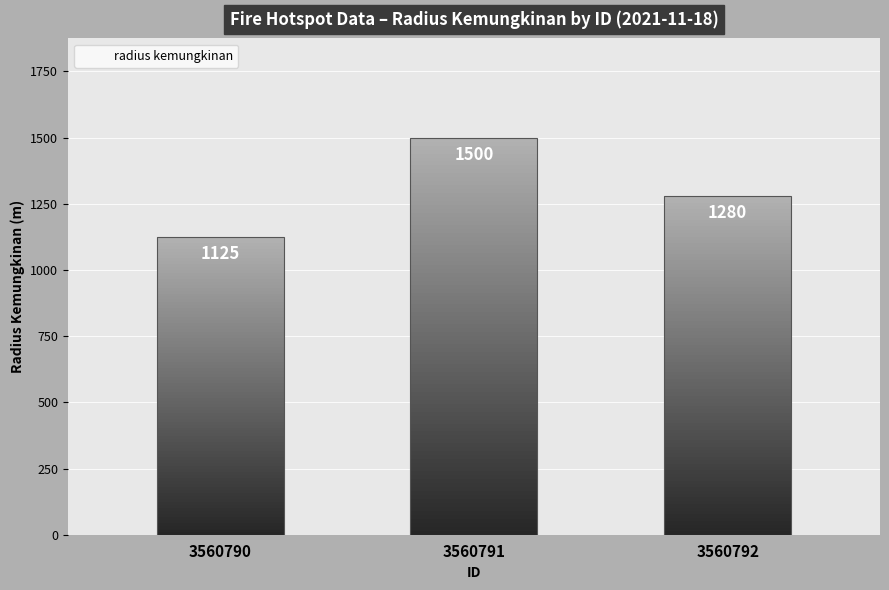

Which label corresponds to the largest value in the chart?

3560791